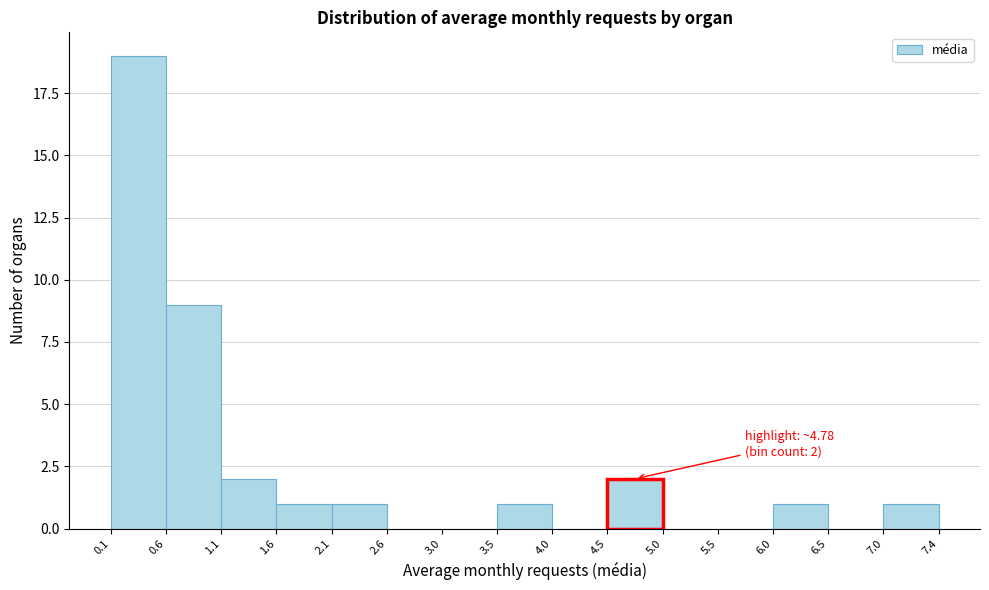

Over which range of the x-axis is the bar tallest?

0.1 to 0.6